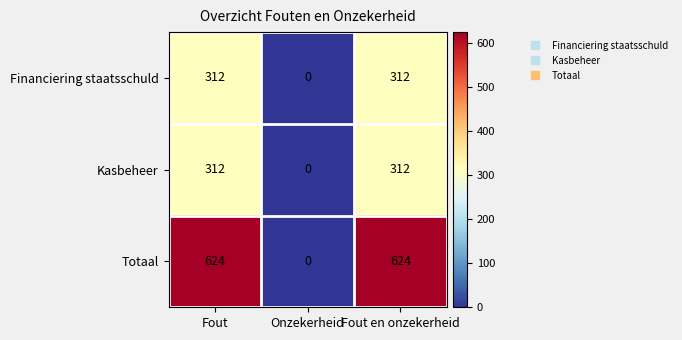

What is the difference between the maximum and minimum values in the Kasbeheer series?

312